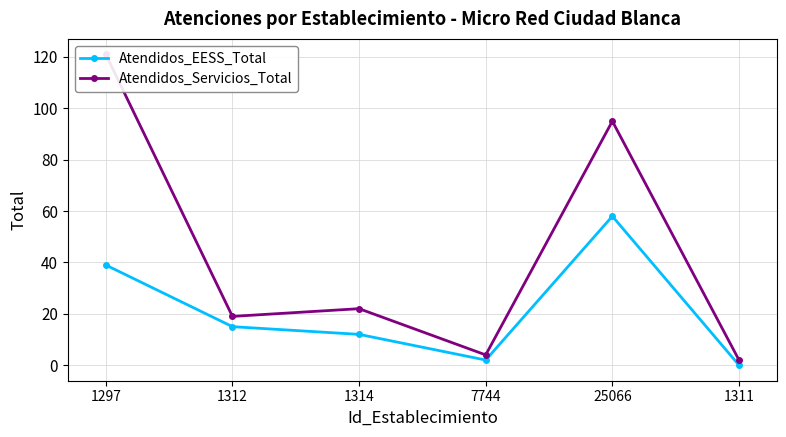

True or false: Atendidos_Servicios_Total and Atendidos_EESS_Total intersect in this chart.

False